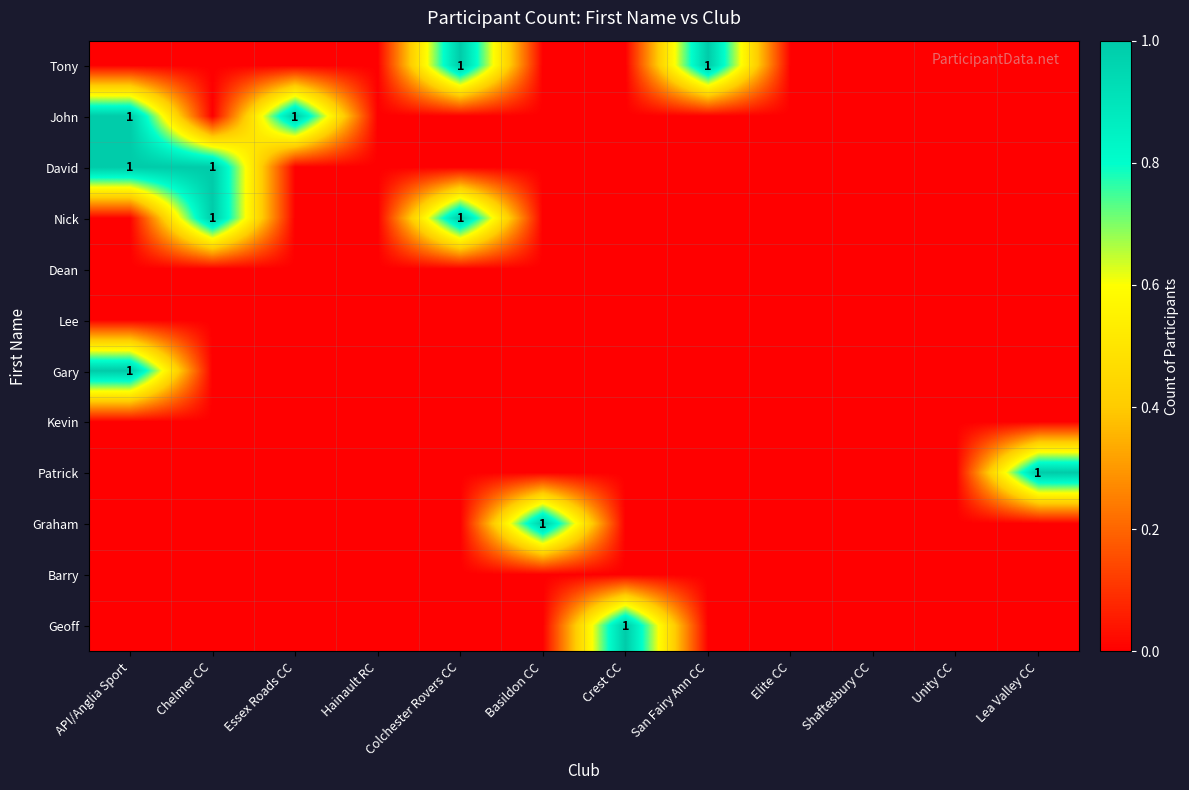

The Patrick series shows 1 at Lea Valley CC. True or false?

True